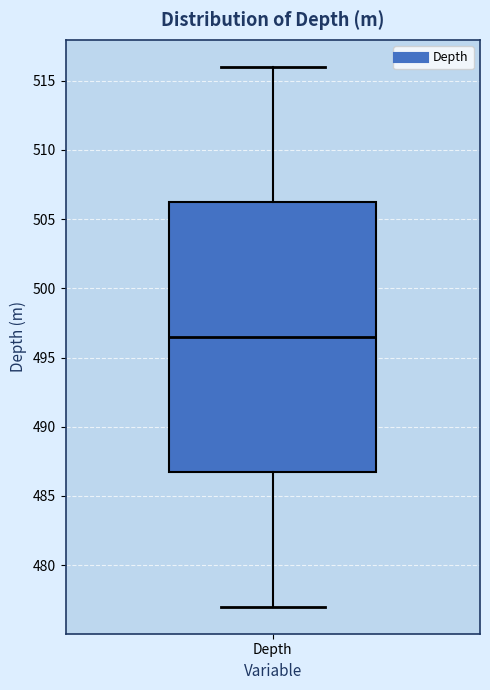

Transcribe this box plot: give where the median line is, the range the box spans, and where the two whiskers end, as read against the y-axis. The values are not printed on the chart, so give them approximately, as read against the axis.

median 496.5, box 487.0 to 506.5, whiskers 477.0 to 516.0